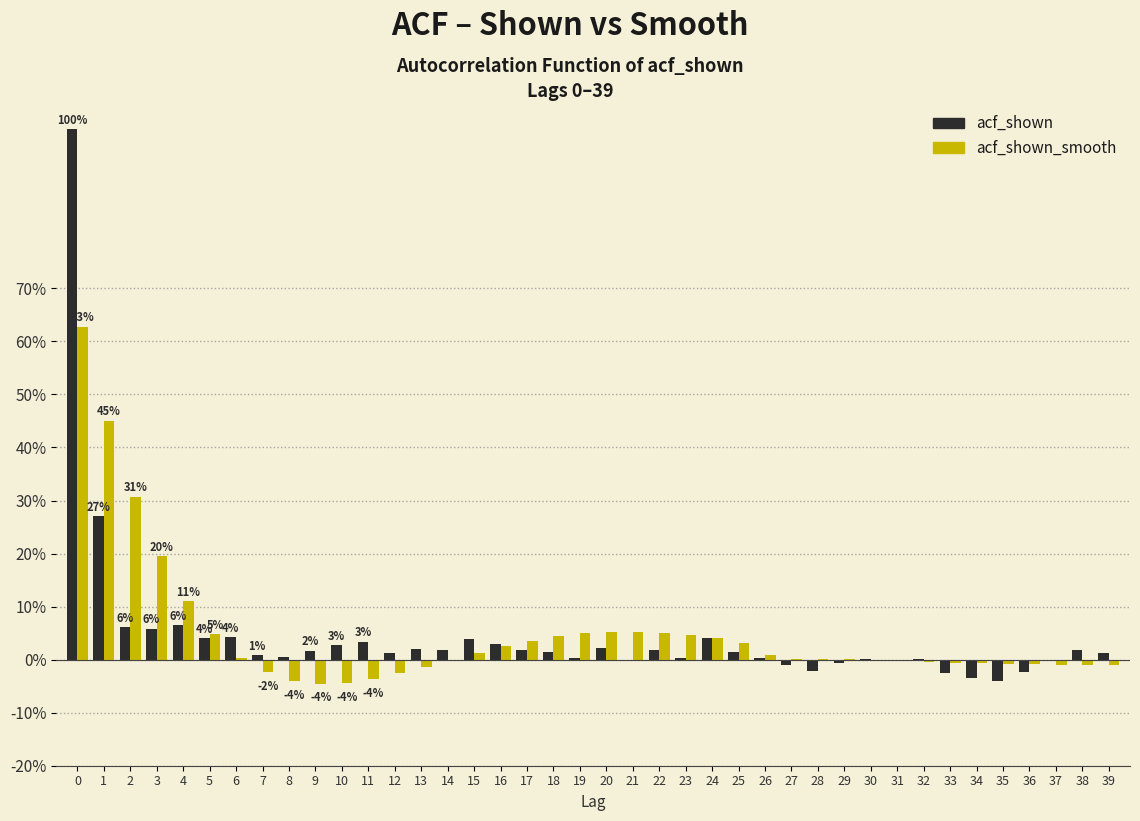

What is the greatest value displayed?

100.0